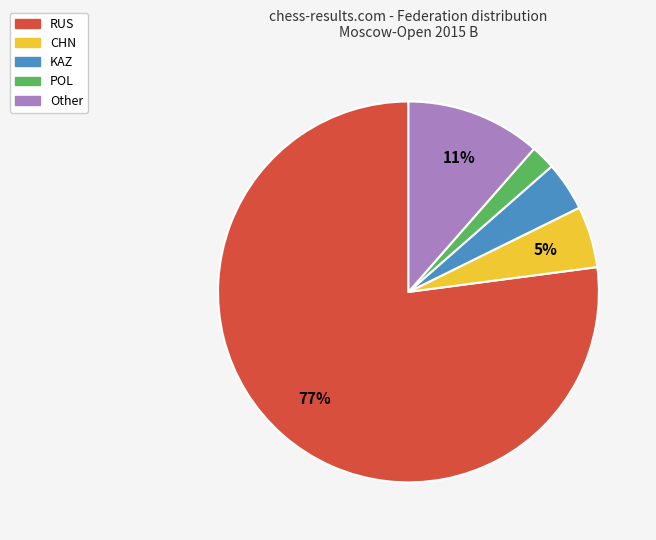

Between KAZ and Other, which is larger?

Other